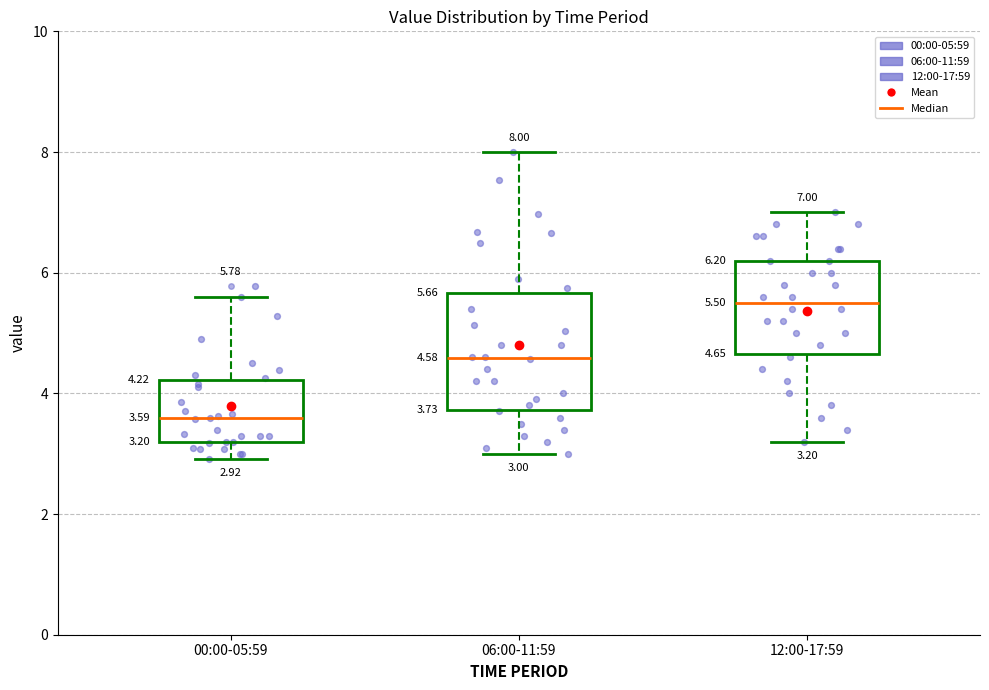

Which box has the lowest median line?

00:00-05:59